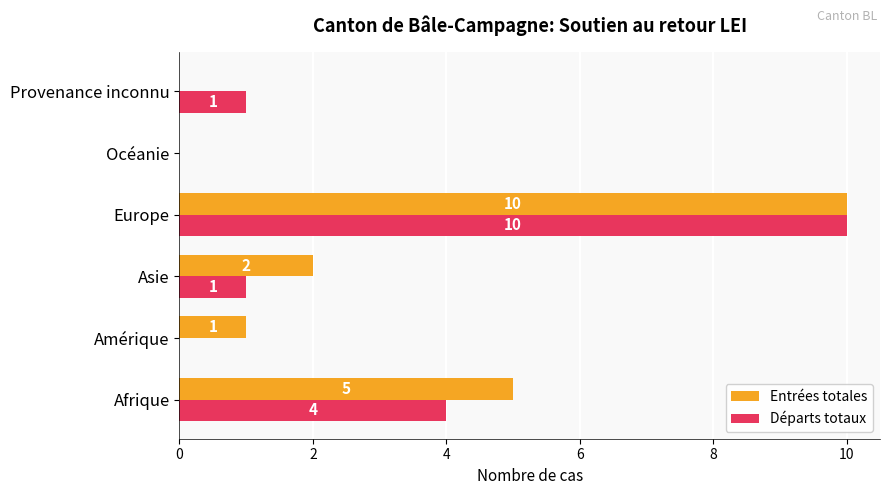

At which category is the sum across all series the highest?

Europe